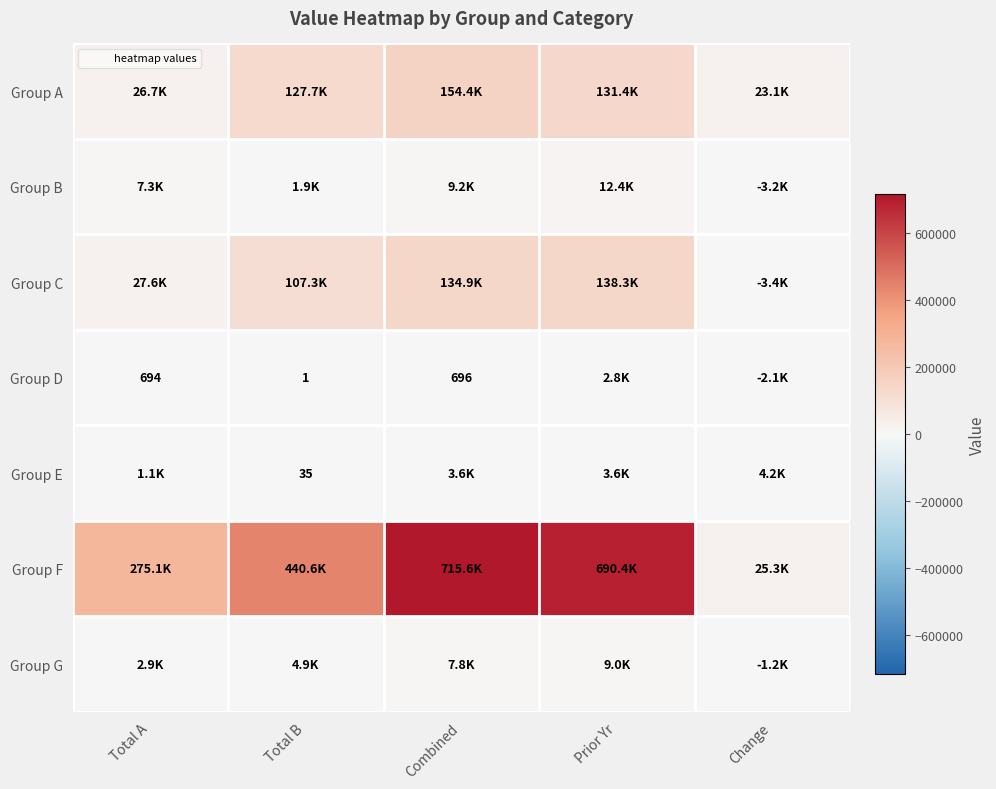

The Group F series shows 12894 at Change. True or false?

False